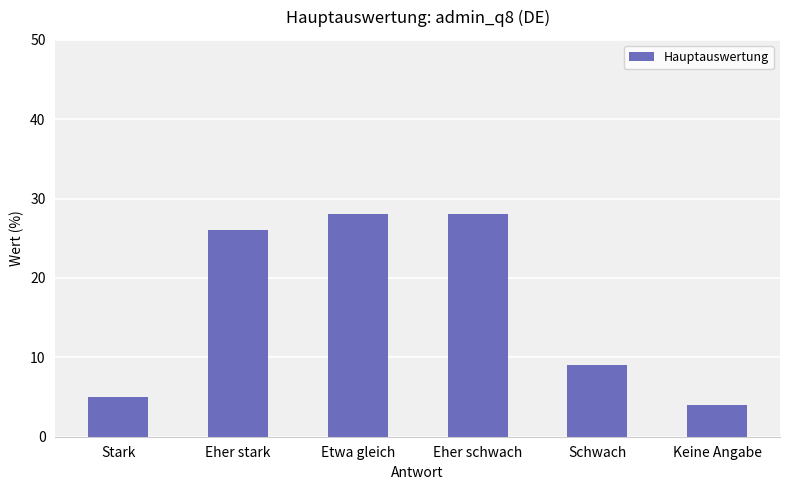

What is the minimum value shown in the chart?

4